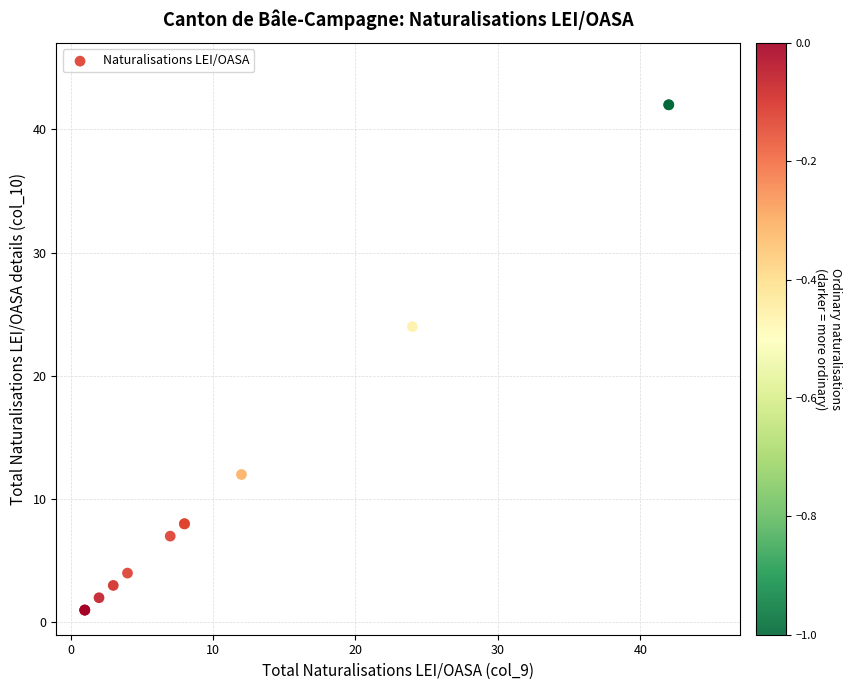

What Y value in the scatter plot is closest to 21?

24